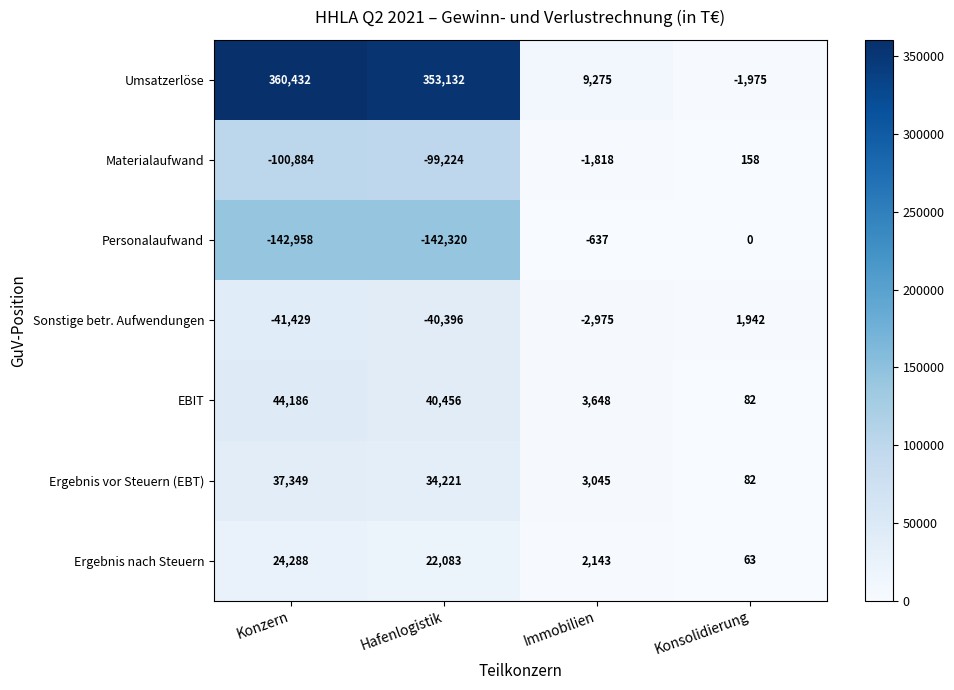

Reading left to right, what are all the values shown in this chart?

Umsatzerlöse: 360432	353132	9275	-1975
Materialaufwand: -100884	-99224	-1818	158
Personalaufwand: -142958	-142320	-637	0
Sonstige betr. Aufwendungen: -41429	-40396	-2975	1942
EBIT: 44186	40456	3648	82
Ergebnis vor Steuern (EBT): 37349	34221	3045	82
Ergebnis nach Steuern: 24288	22083	2143	63